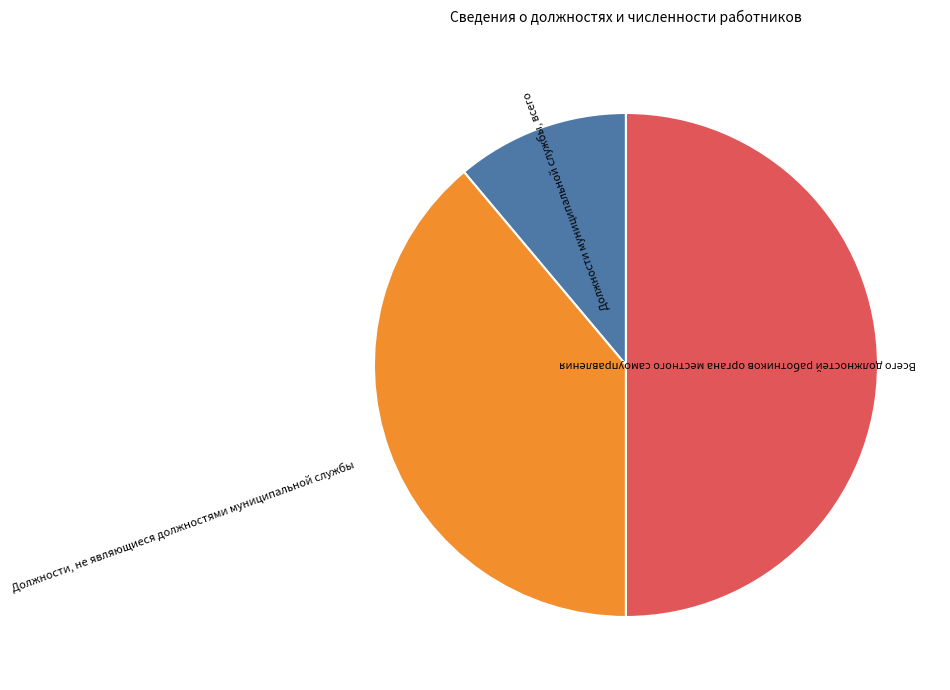

Is the sum of Всего должностей работников органа местного самоуправления and Должности, не являющиеся должностями муниципальной службы greater than half?

Yes